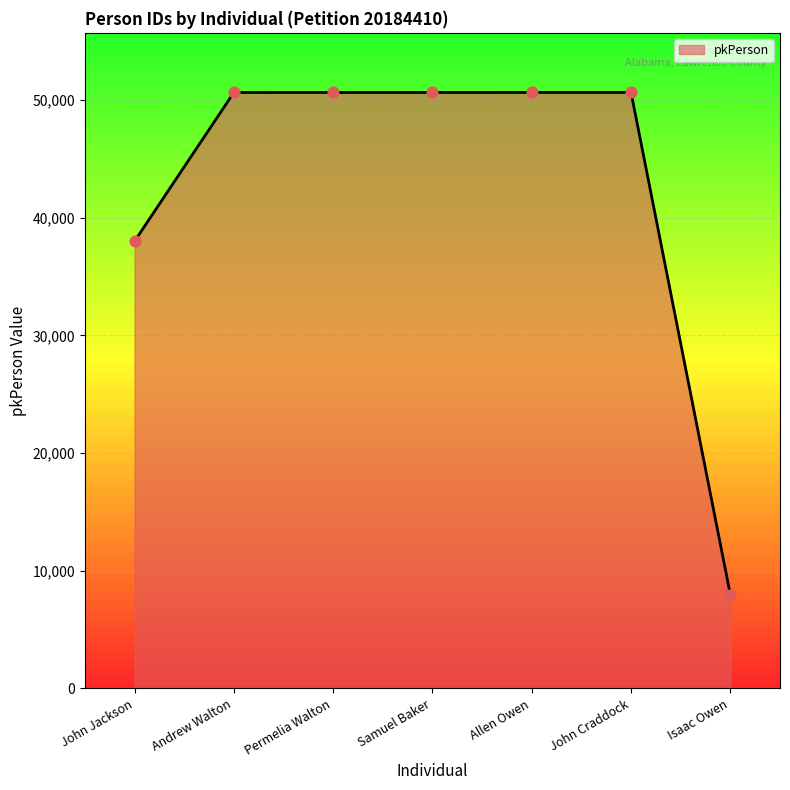

True or false: the data shows 87413 at Samuel Baker.

False